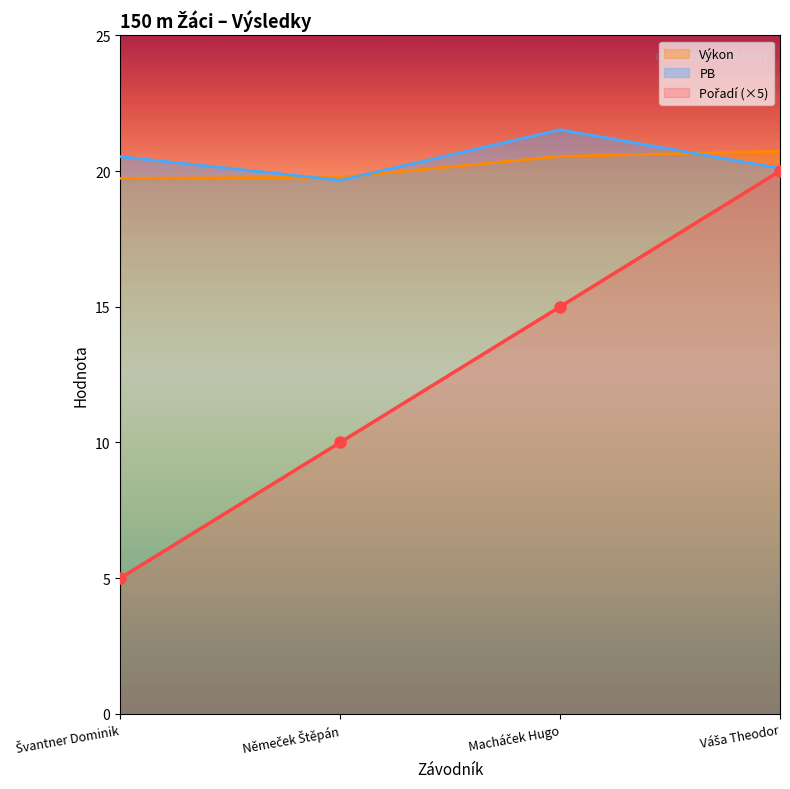

What is the difference between the Pořadí values at Váša Theodor and Švantner Dominik?

15.0